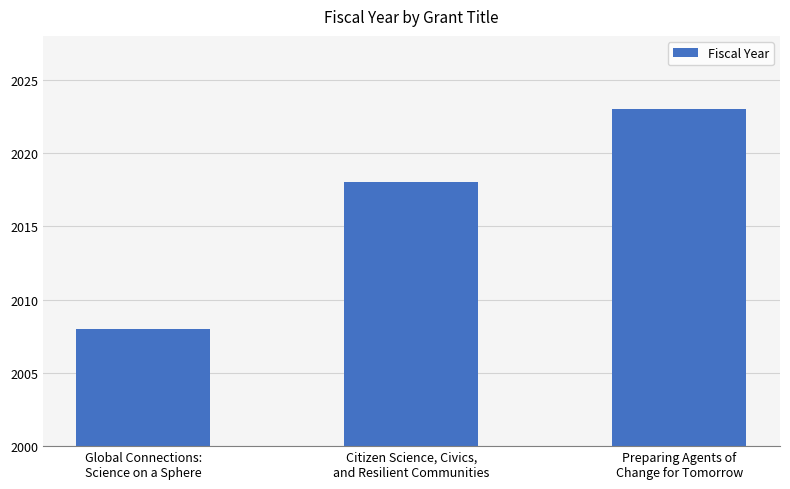

What is the value of the 3rd bar from the left?

2023